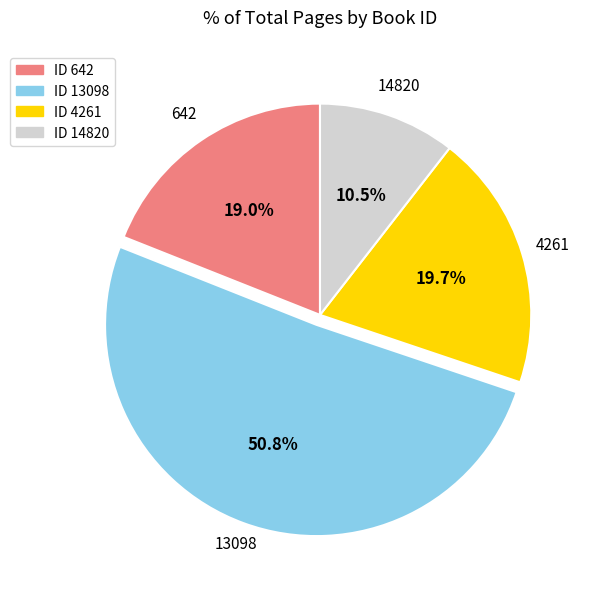

Is there a majority slice in this chart?

Yes